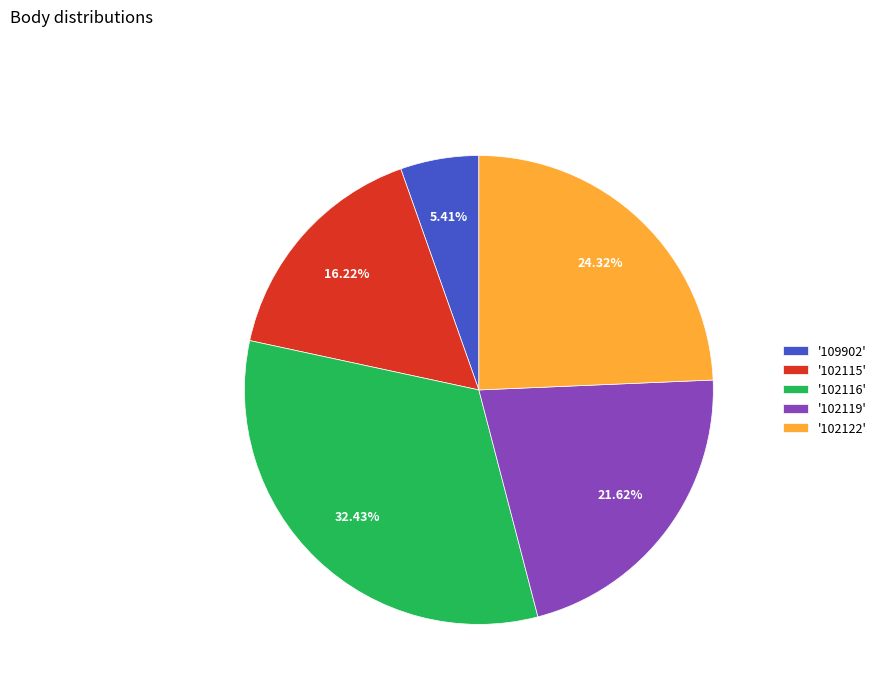

Rank the categories by value from highest to lowest.

'102116', '102122', '102119', '102115', '109902'